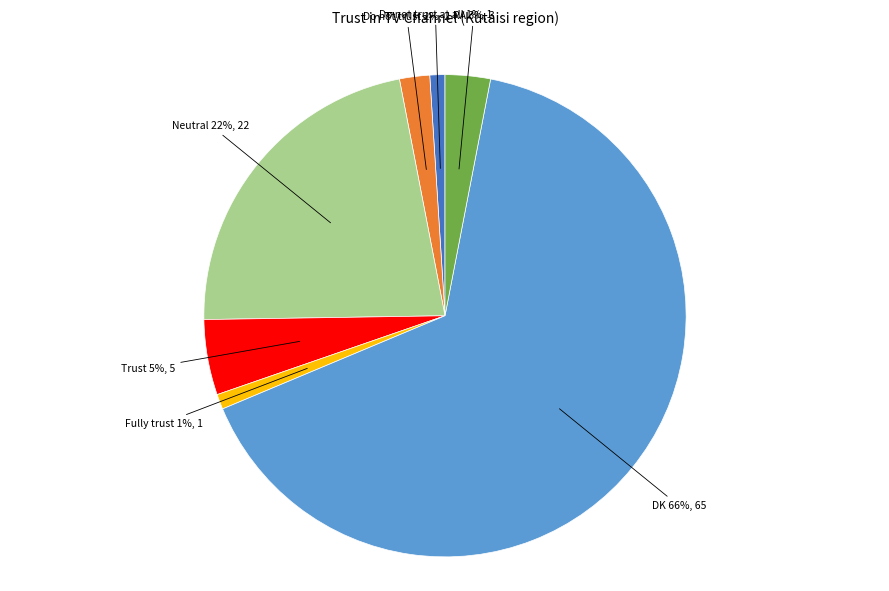

Do Trust and DK together represent more than half of the pie?

Yes